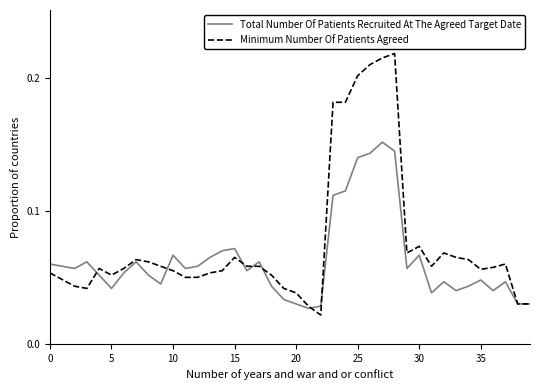

Count the Minimum Number Of Patients Agreed values in the range 0 to 1.

40